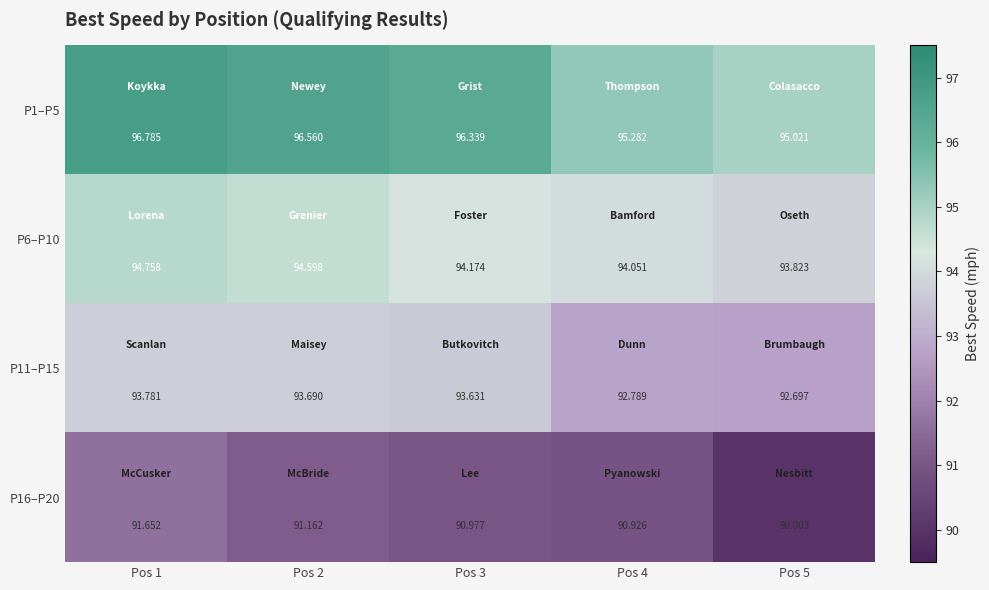

Is the value of P16–P20 at Pos 2 greater than the value of P11–P15 at Pos 4?

No